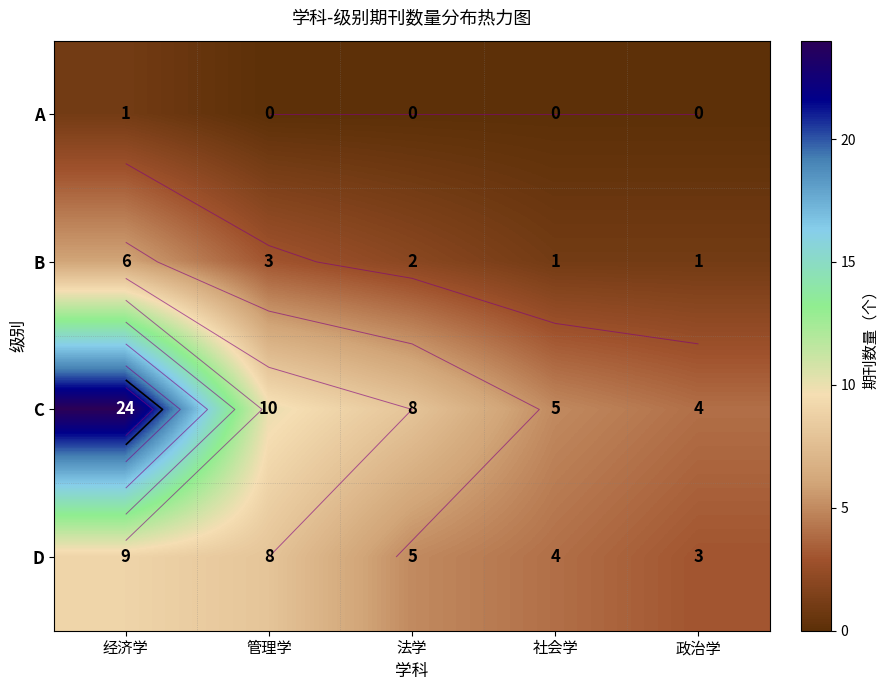

Is it true that C equals 6 at 政治学?

False